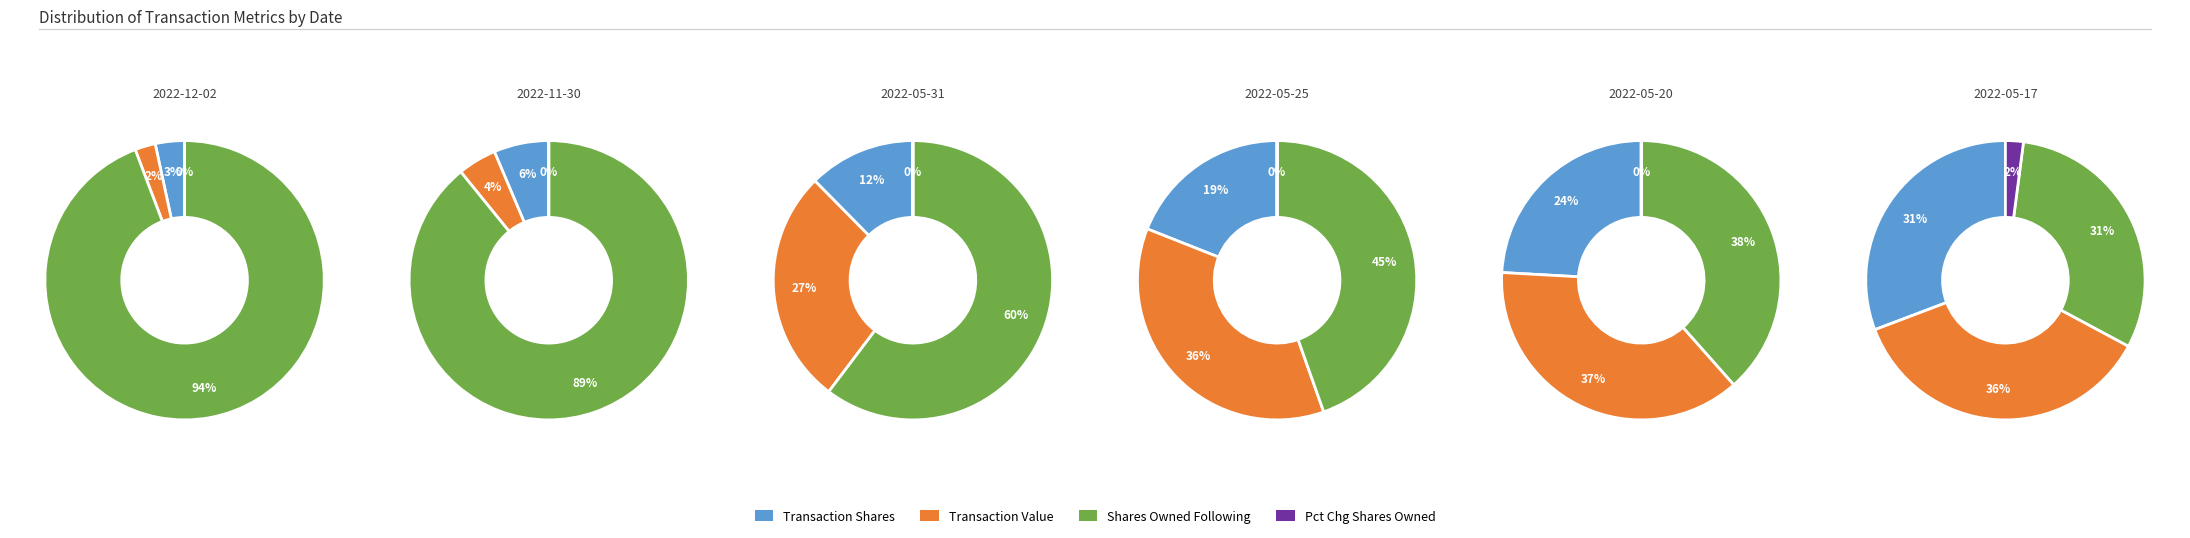

Combined, do pctchgSharesOwned and sharesOwnedFollowingTransaction account for over 50%?

Yes